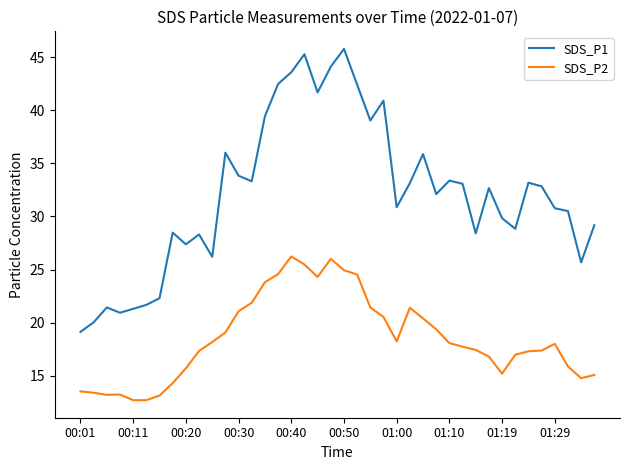

Which series has the largest total across all categories?

SDS_P1